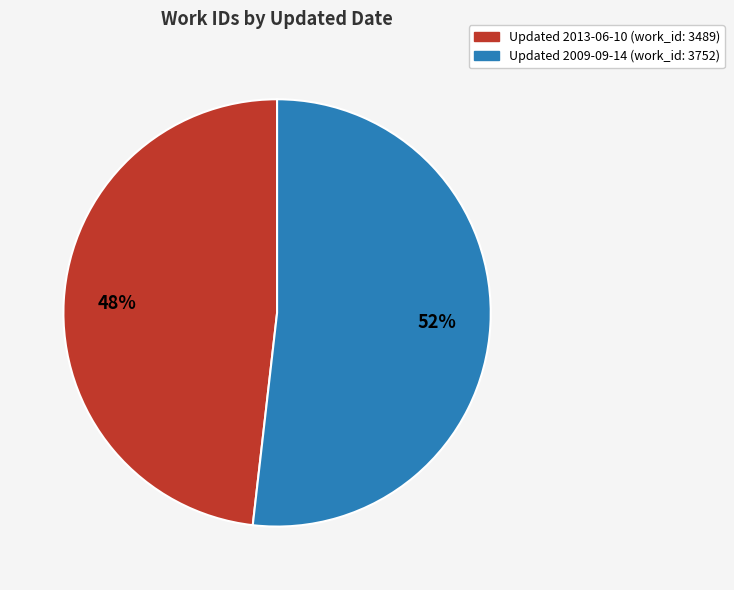

Does any single category account for the majority?

Yes